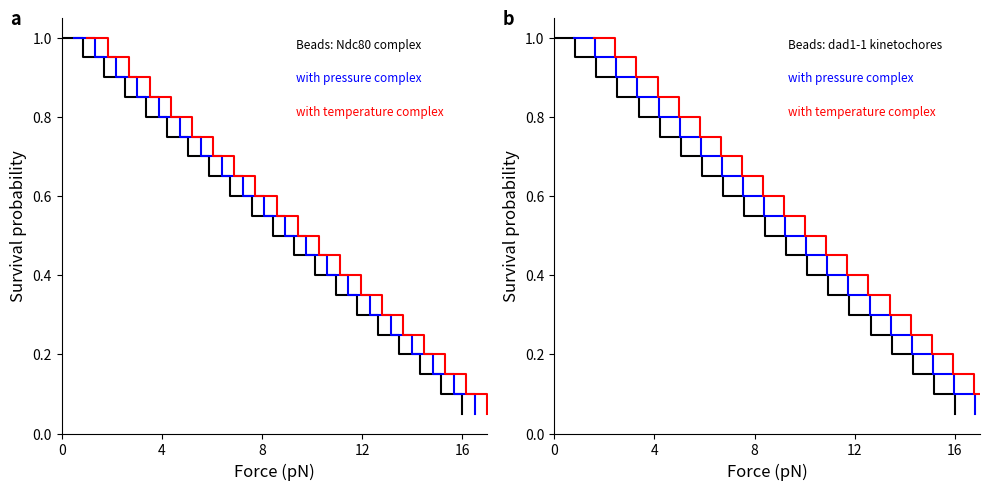

The value of pressure at 16 is 1.3. True or false?

False